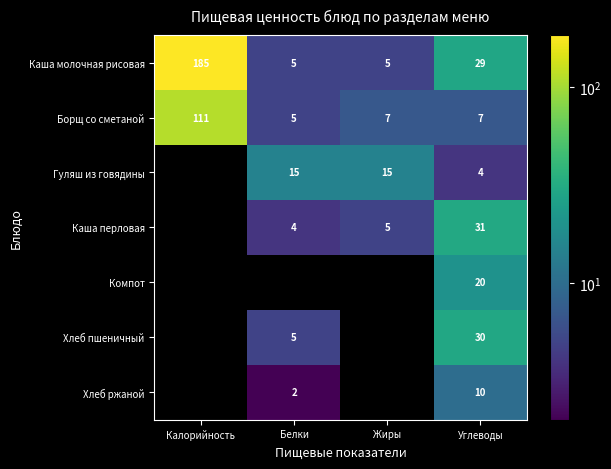

Which category has the highest value across all series?

Калорийность